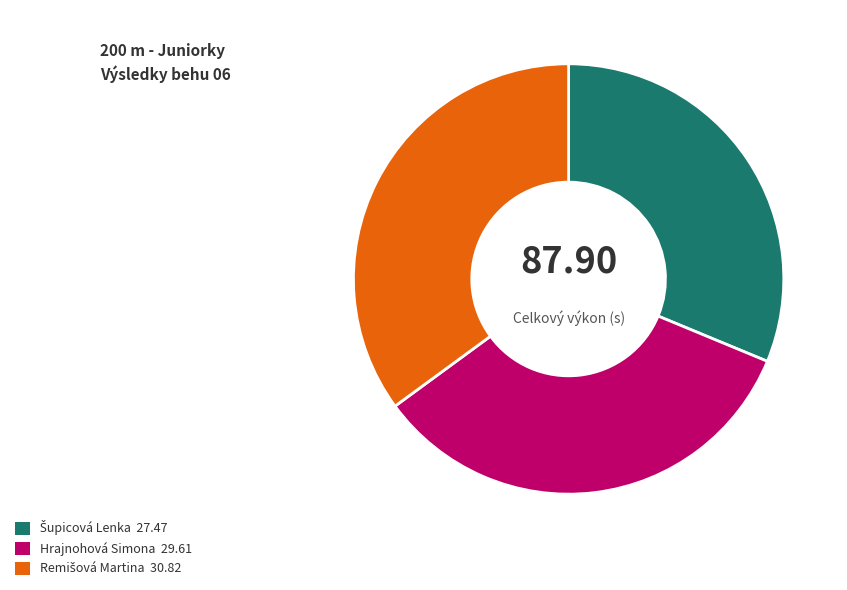

Does Hrajnohová Simona 29.61 account for over 50% of the chart?

No